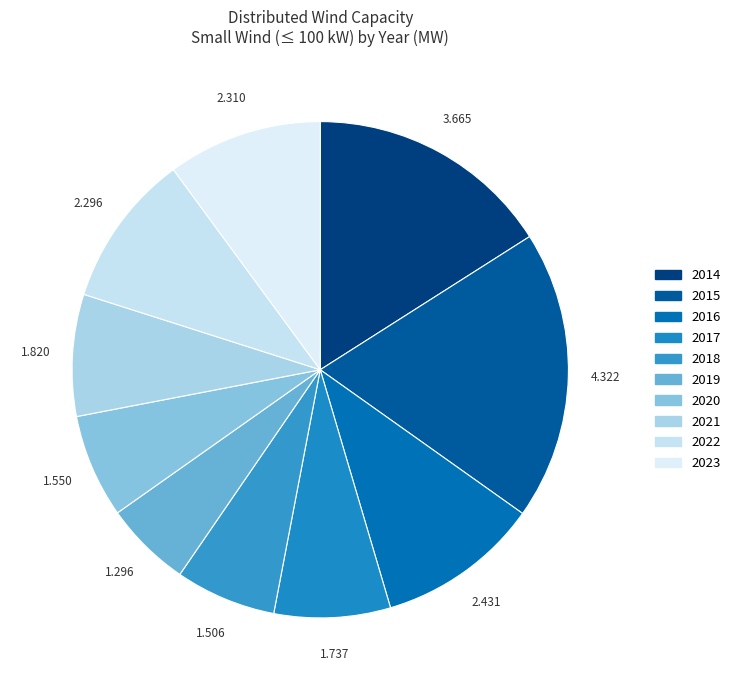

Does any single category account for the majority?

No